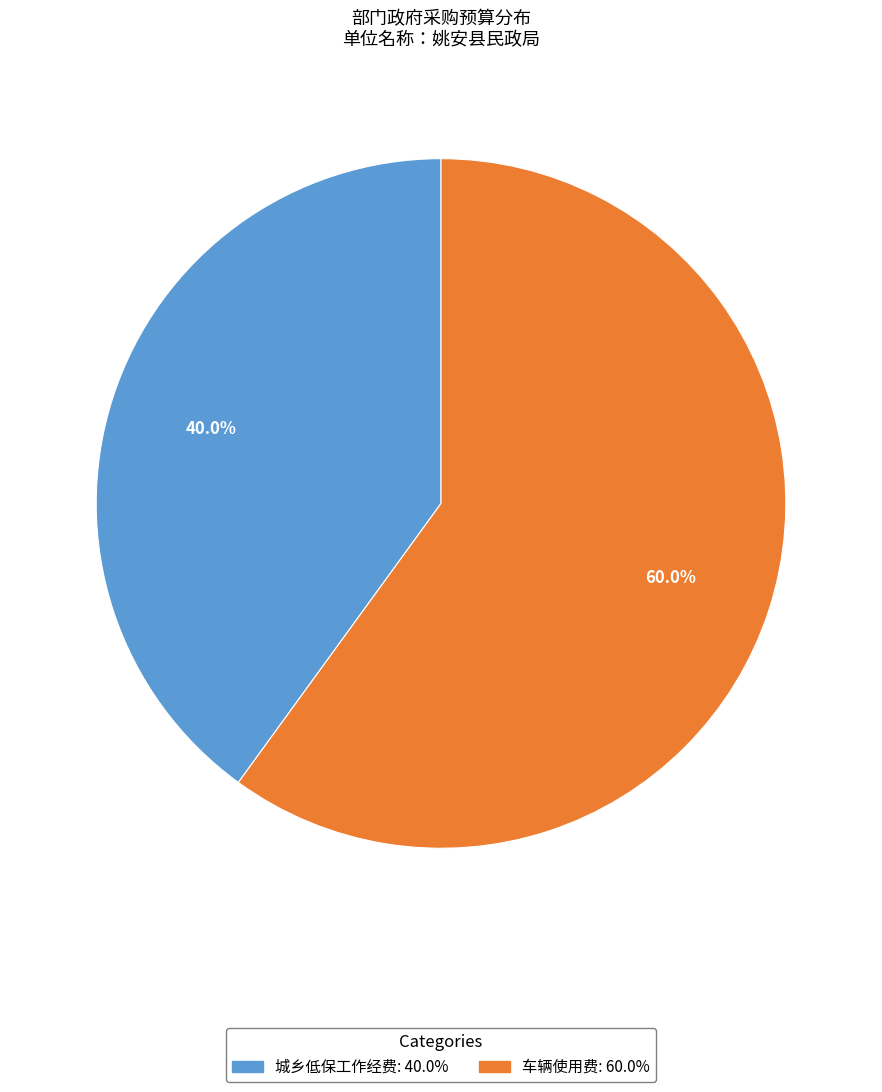

To the nearest percent, what percentage of the pie is 车辆使用费?

60%